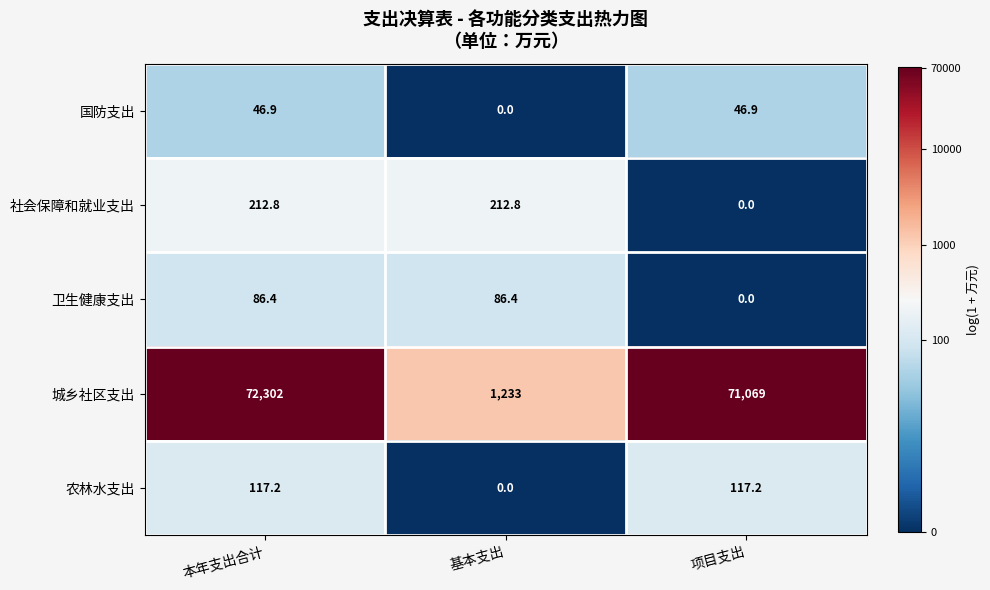

What is the difference between the maximum and minimum values in the 农林水支出 series?

117.2